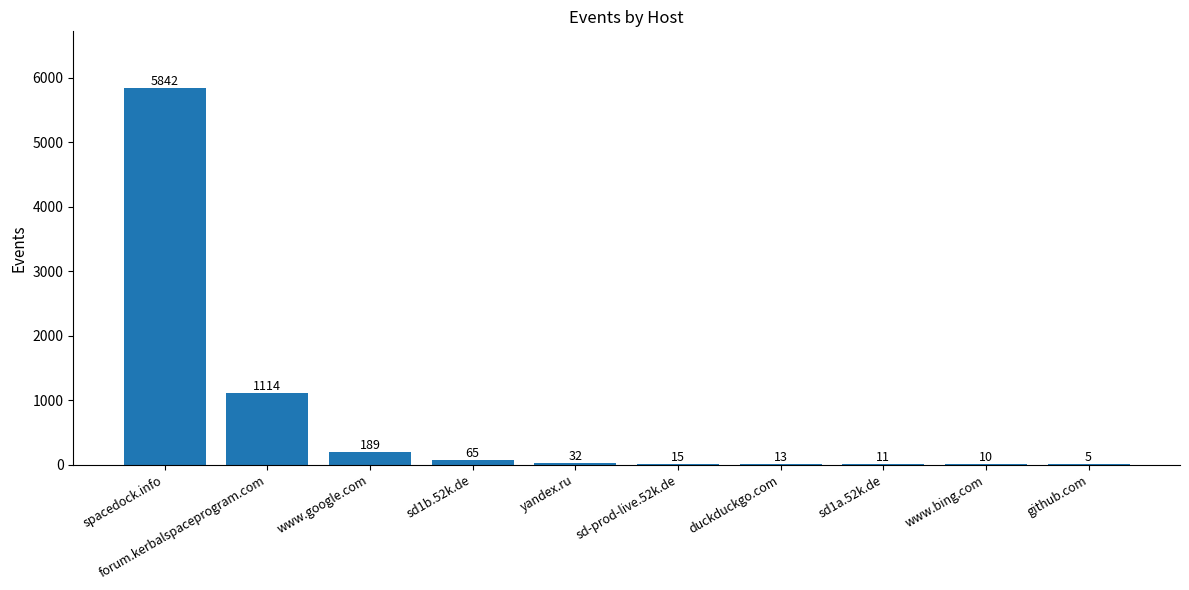

Is it true that the value at sd1b.52k.de is 65?

True